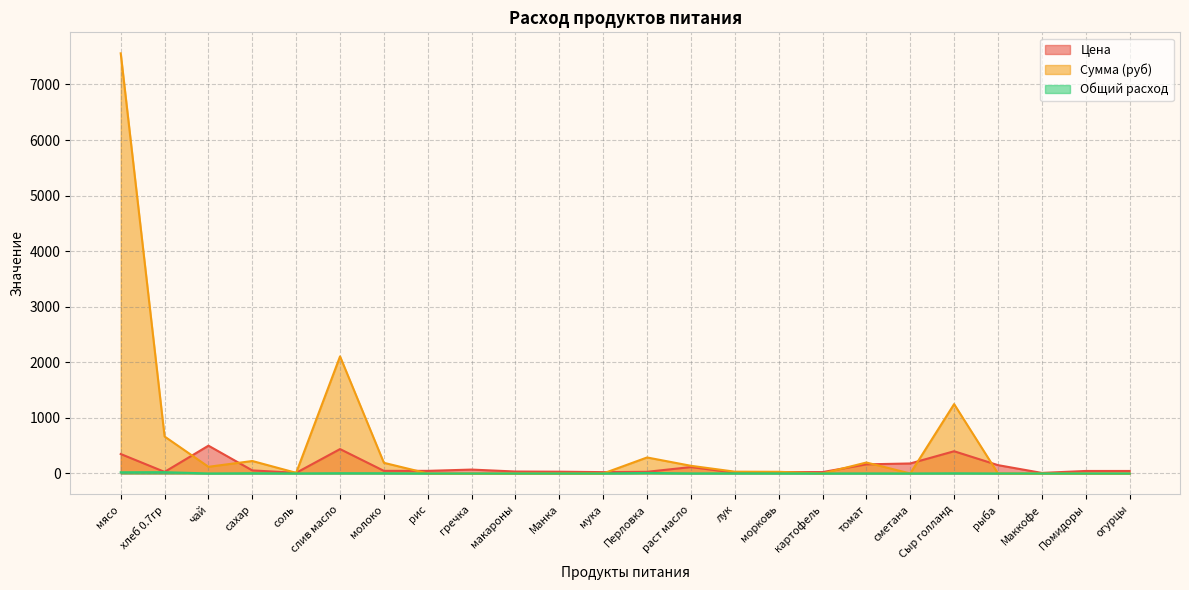

What position from the left is сметана?

19